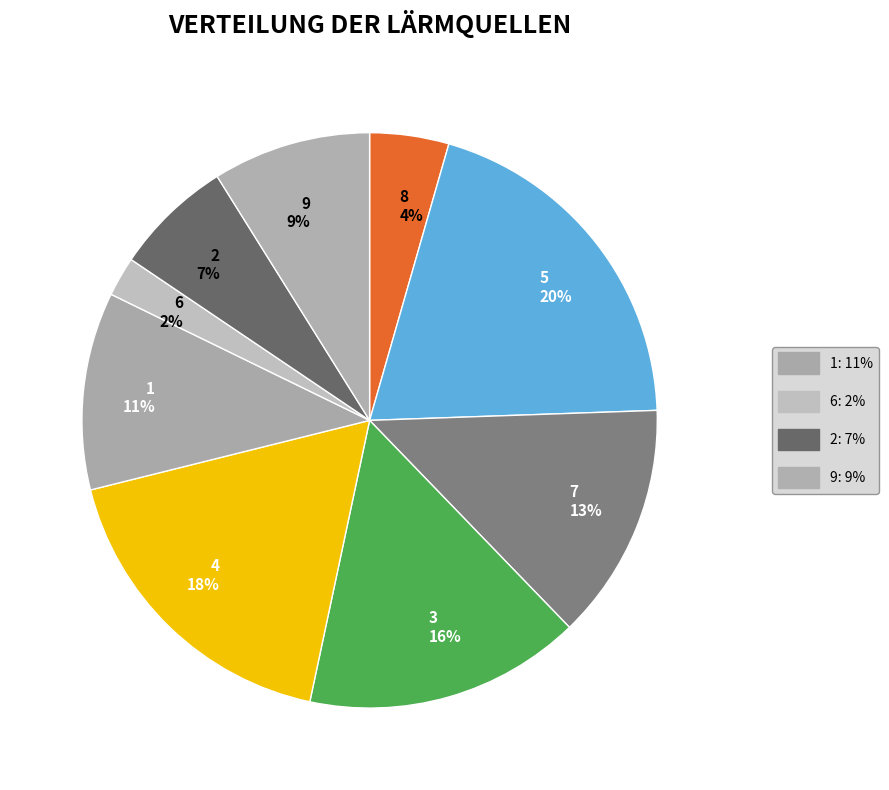

How many slices are in this pie chart?

9